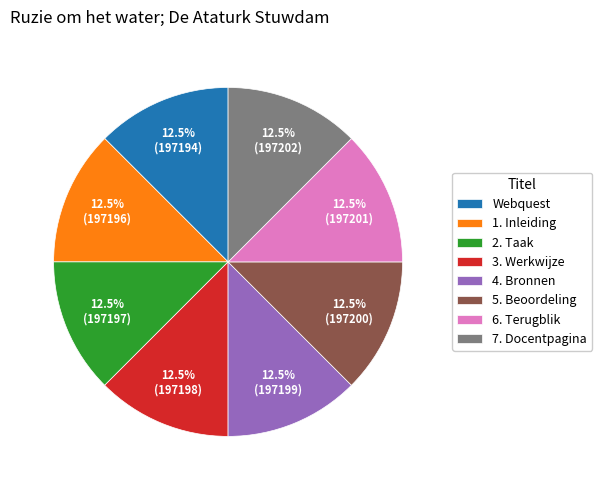

Is Webquest the majority of the pie?

No